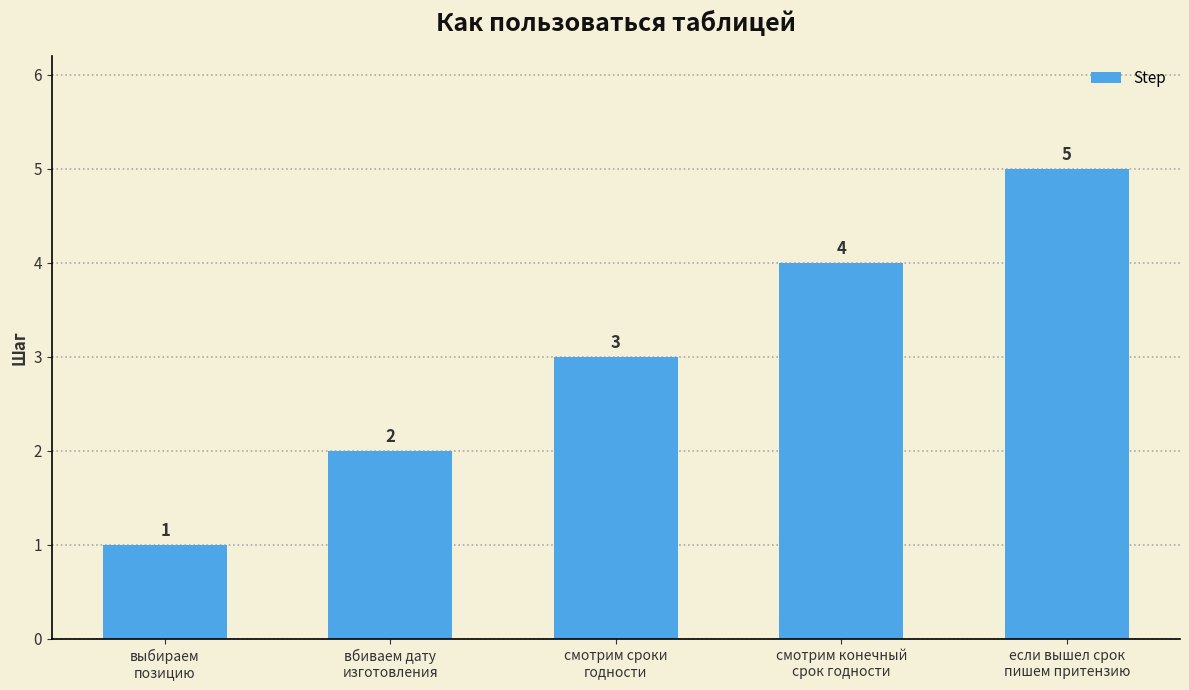

What is the approximate value at если вышел срок
пишем притензию?

5